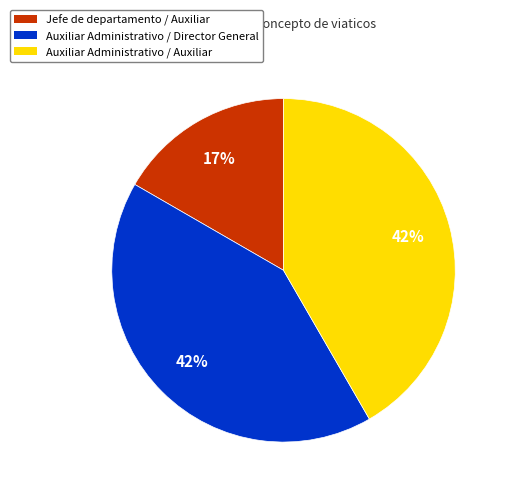

To the nearest percent, what percentage of the pie is Auxiliar Administrativo / Auxiliar?

42%